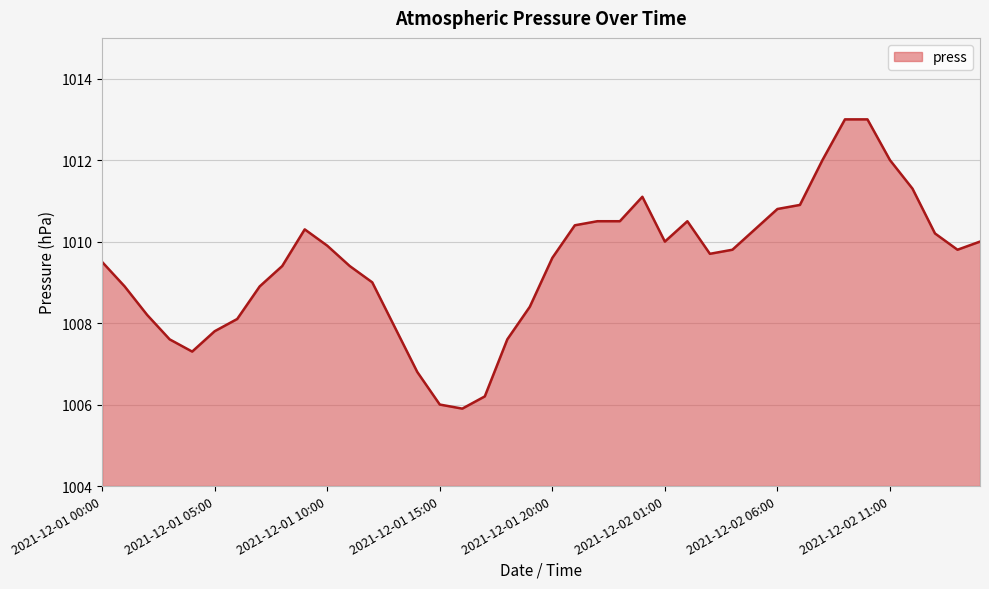

What is the difference between the maximum and minimum values?

7.1